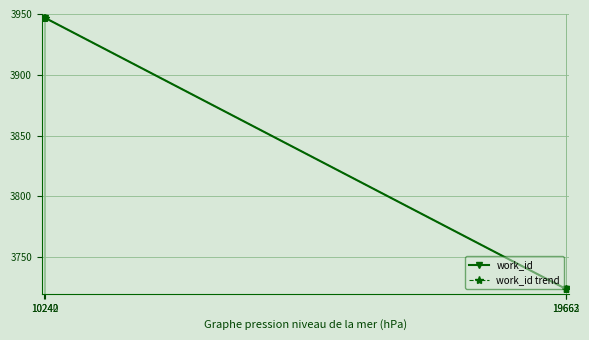

Does the chart have visible grid lines?

Yes